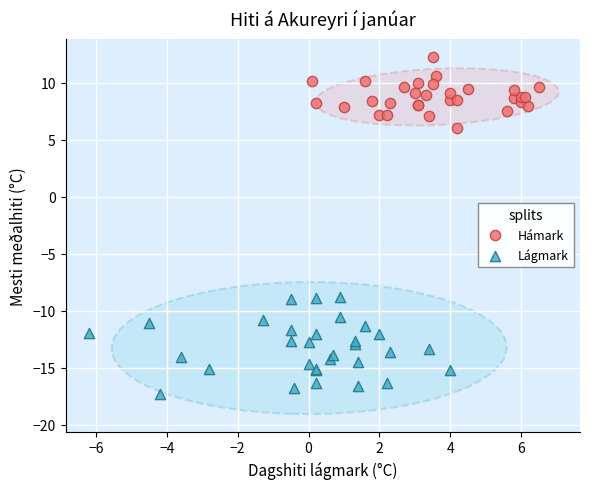

Which series has the largest Y range (max minus min)?

Lágmark